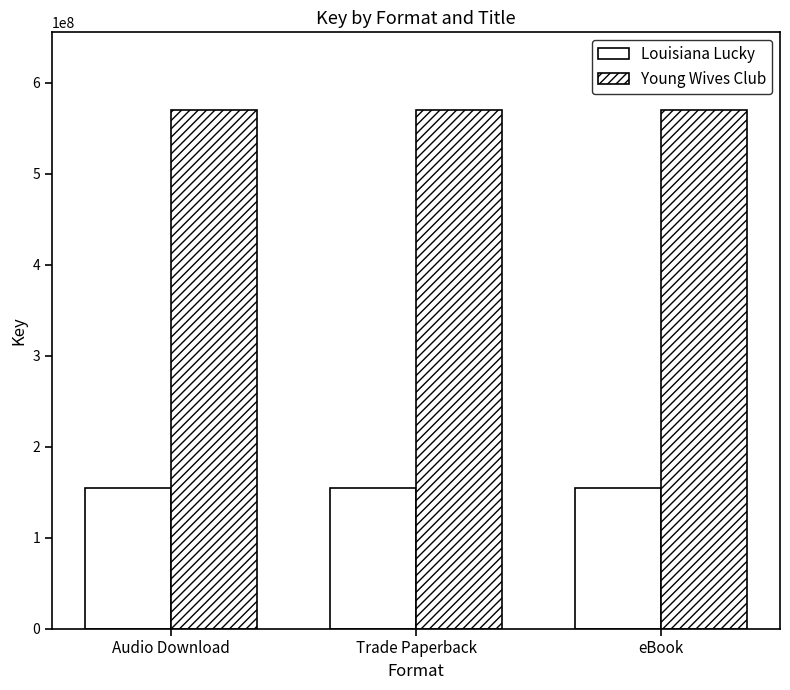

At how many categories does at least one series exceed 355626620?

3